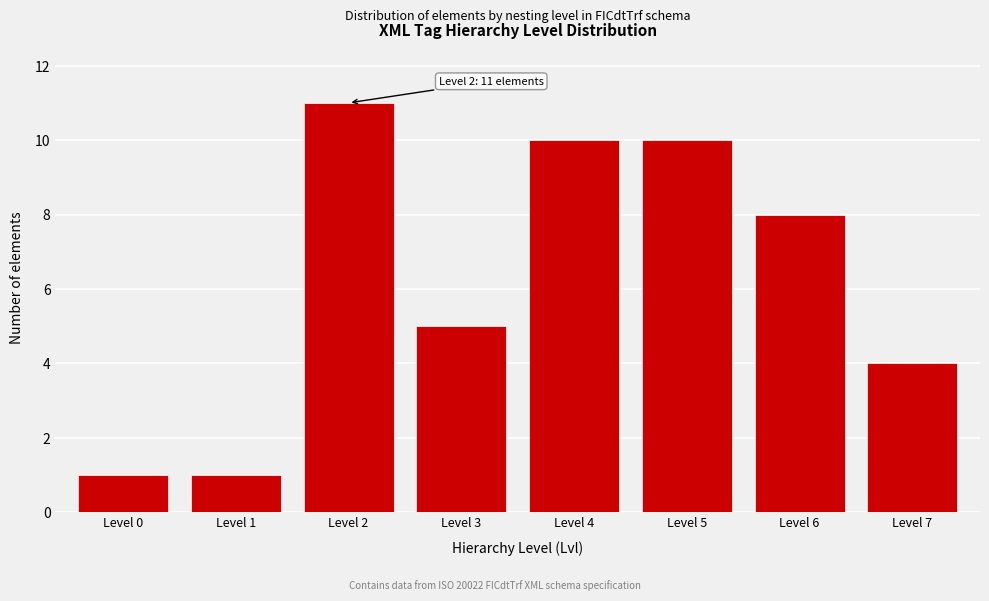

Reading right to left, list all the values displayed in this chart.

4	8	10	10	5	11	1	1